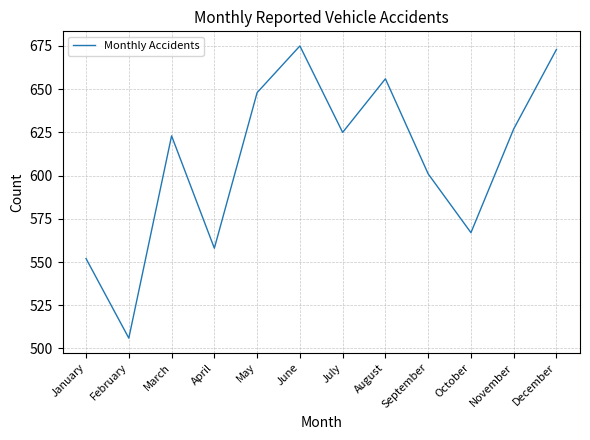

At which category does the chart reach its minimum across all series?

February